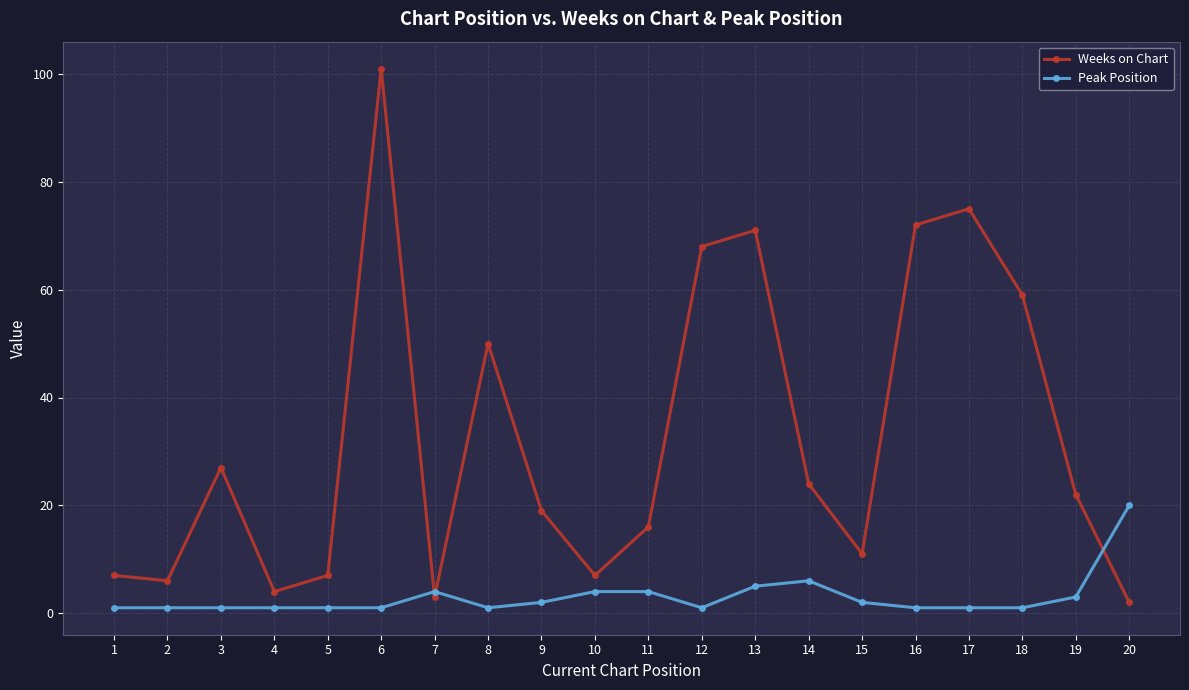

List the series in order of their peak value, lowest first.

Peak Position, Weeks on Chart